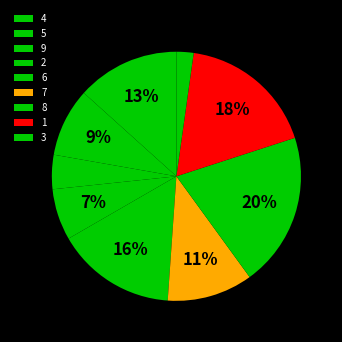

What is the total percentage of 6 and 2?

22.2%